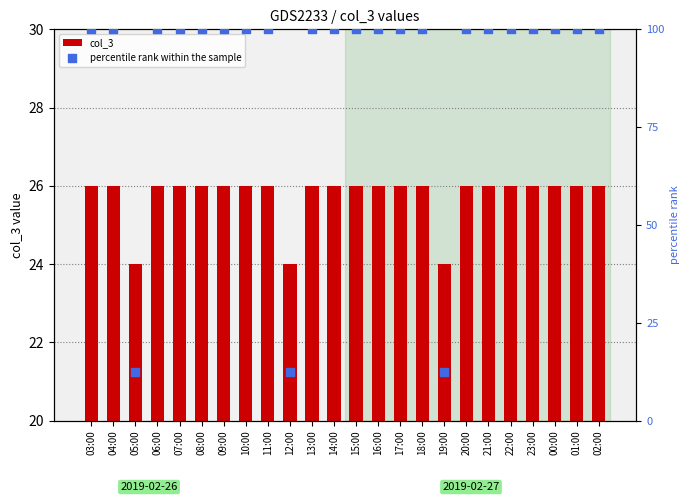

Which series reaches the maximum Y coordinate?

percentile rank within the sample